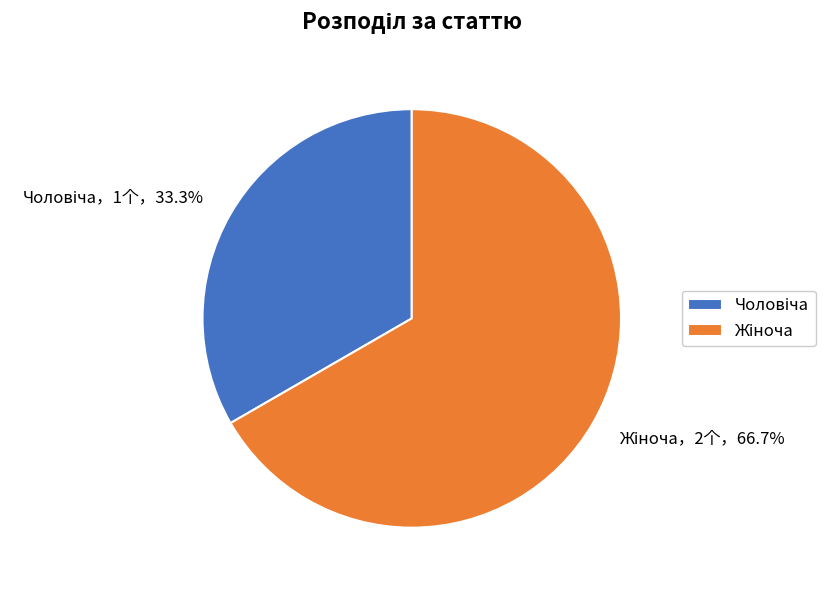

Does any single category account for the majority?

Yes